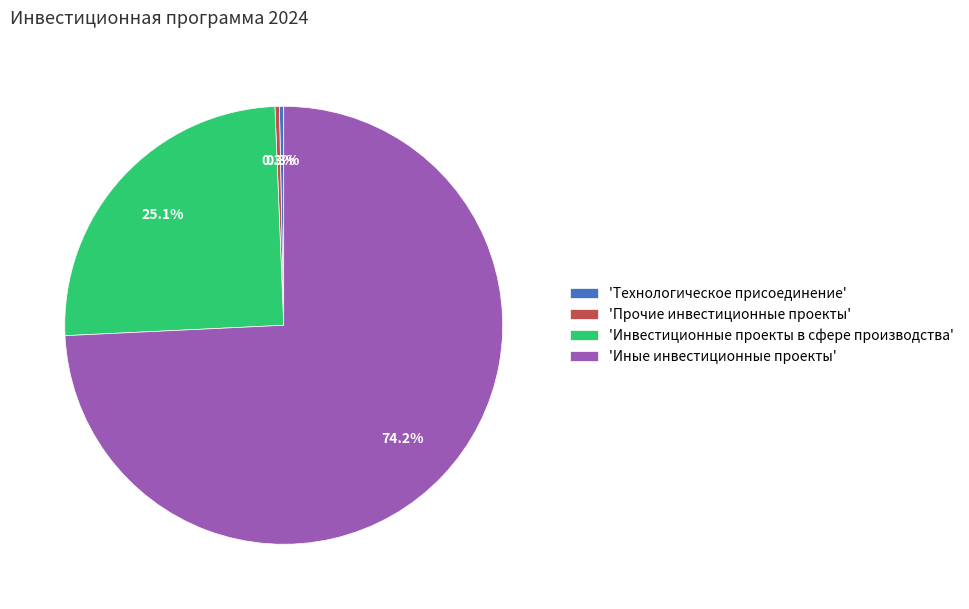

How many segments does this pie chart have?

4